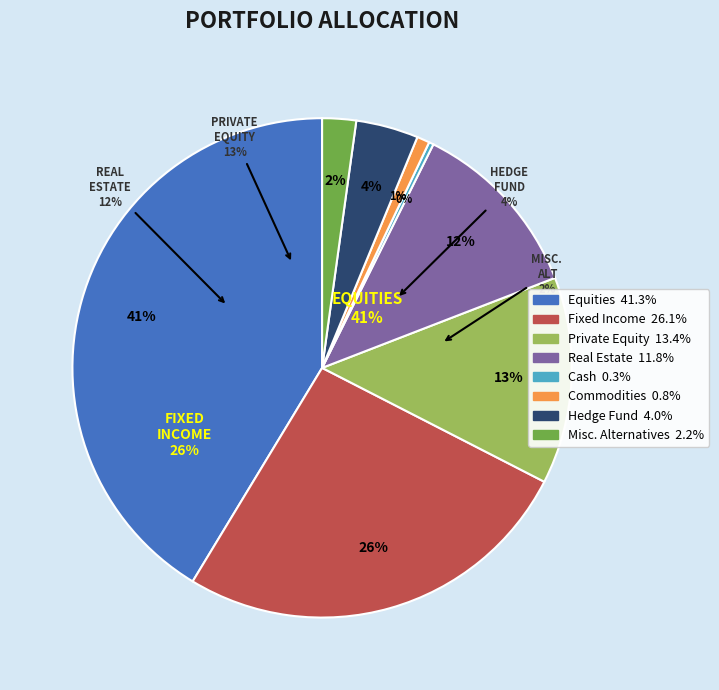

How much of the chart is everything except Hedge Fund?

96.0%